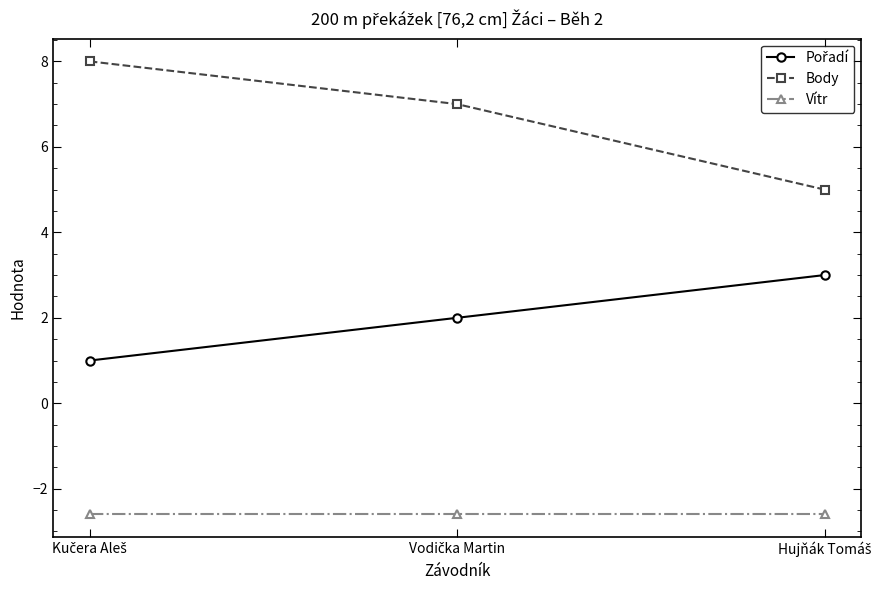

Which series has the widest spread of values?

Body